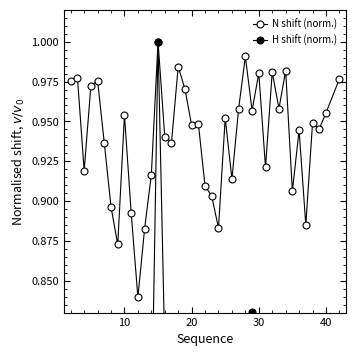

Does the chart have visible grid lines?

No